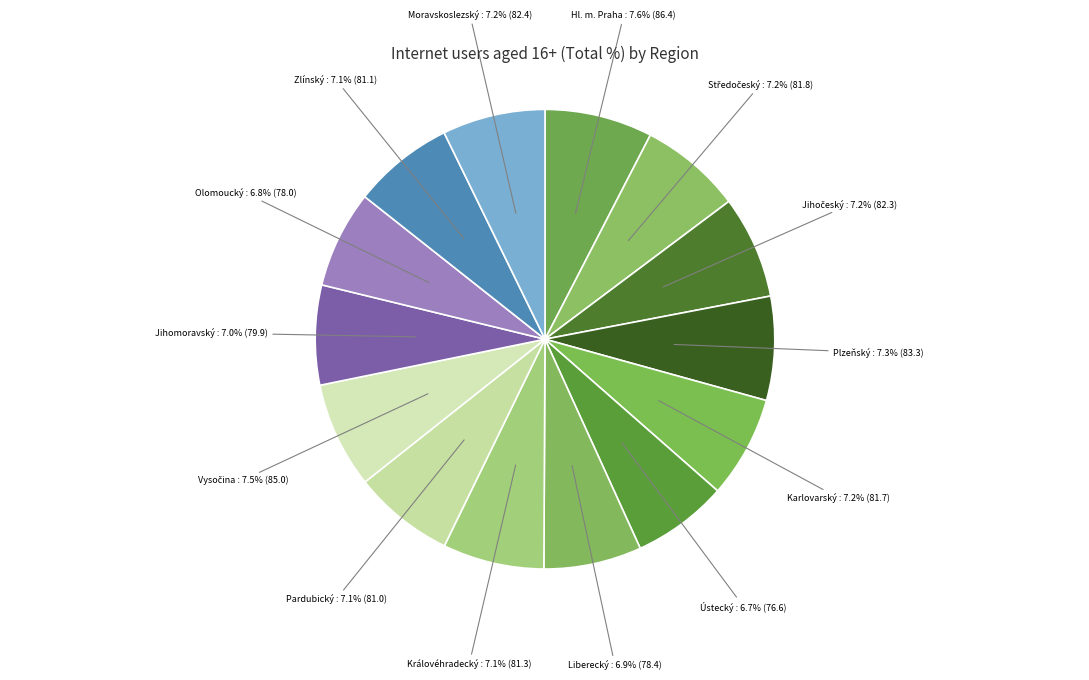

The Plzeňský slice represents 1% of the pie. True or false?

False